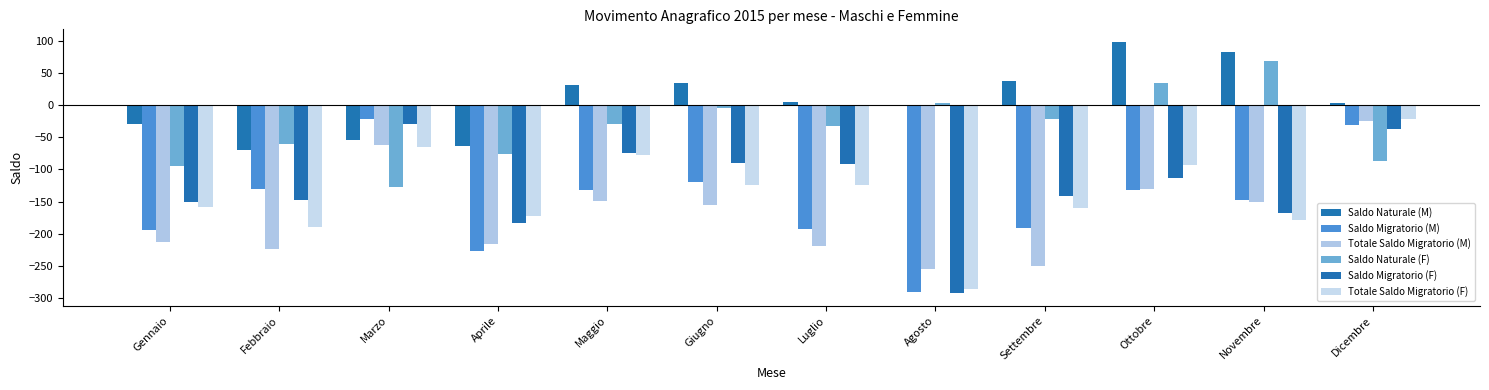

Reading left to right, list all the values displayed in this chart.

Saldo Naturale (M): -29	-70	-55	-64	31	34	4	-1	37	98	83	3
Saldo Migratorio (M): -194	-131	-21	-226	-132	-120	-193	-291	-191	-132	-148	-31
Totale Saldo Migratorio (M): -213	-223	-62	-216	-149	-155	-219	-254	-250	-131	-150	-25
Saldo Naturale (F): -94	-61	-128	-76	-30	-4	-33	3	-21	34	68	-87
Saldo Migratorio (F): -150	-148	-29	-184	-75	-90	-91	-292	-142	-113	-168	-37
Totale Saldo Migratorio (F): -159	-189	-66	-173	-78	-125	-124	-286	-160	-93	-178	-21